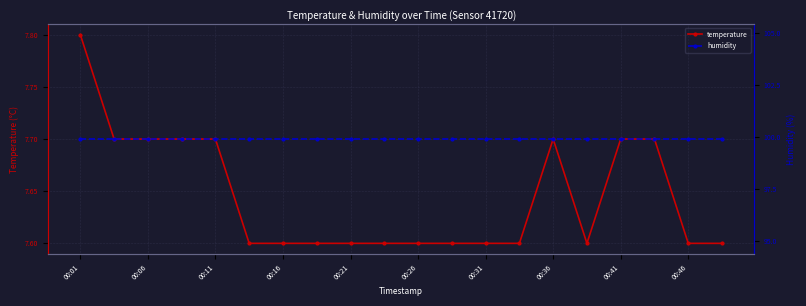

True or false: humidity and temperature intersect in this chart.

False